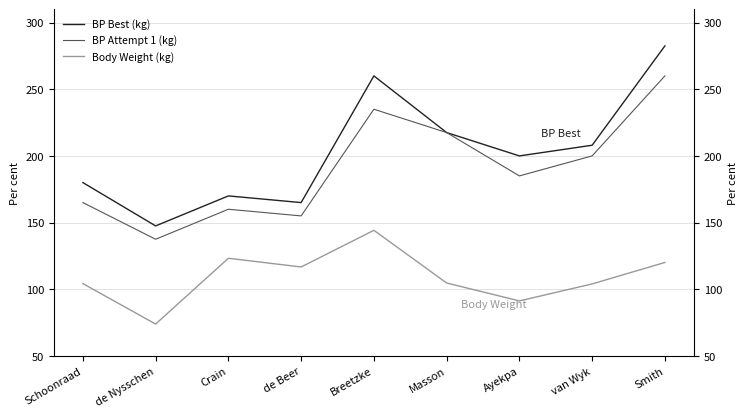

How many interior local valleys does the BP Best (kg) series have?

3